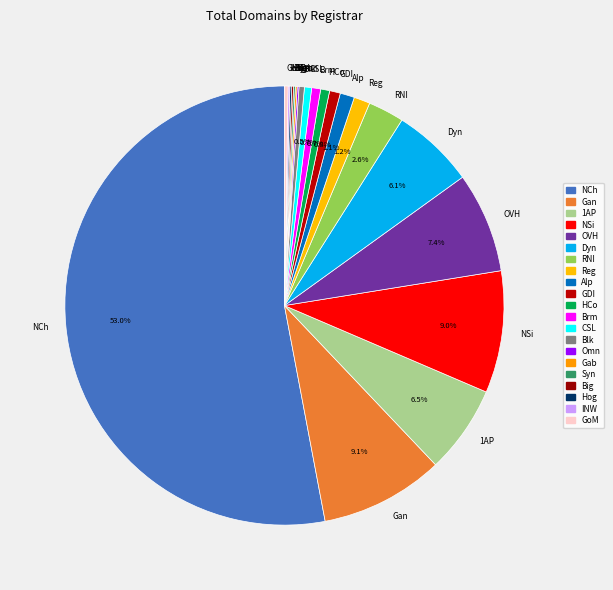

Does any single category account for the majority?

Yes